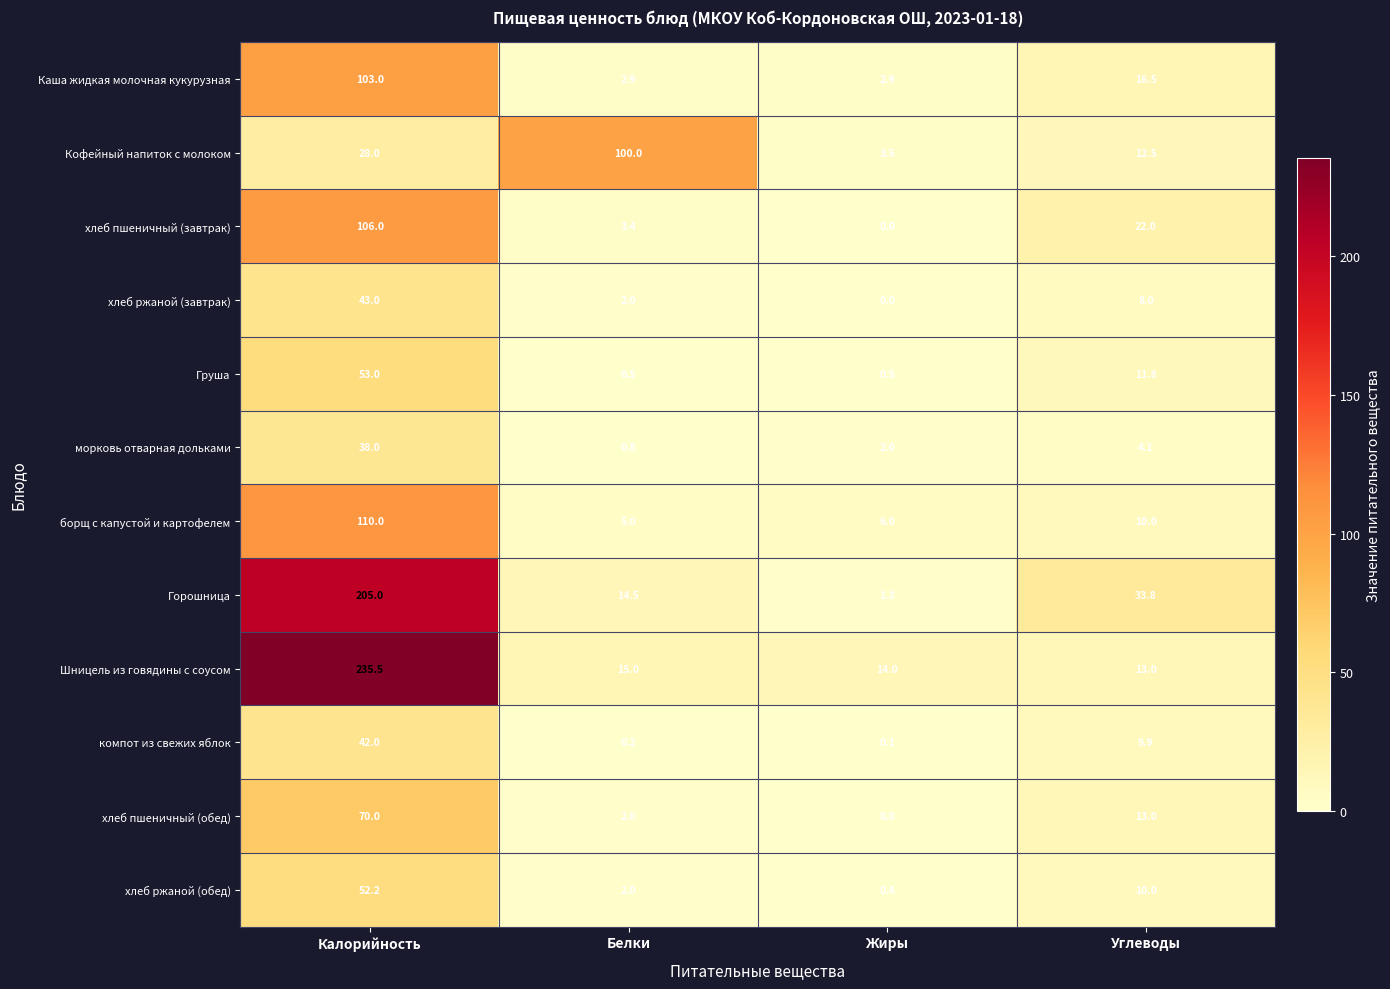

What is the average value of the Каша жидкая молочная кукурузная series?

31.3